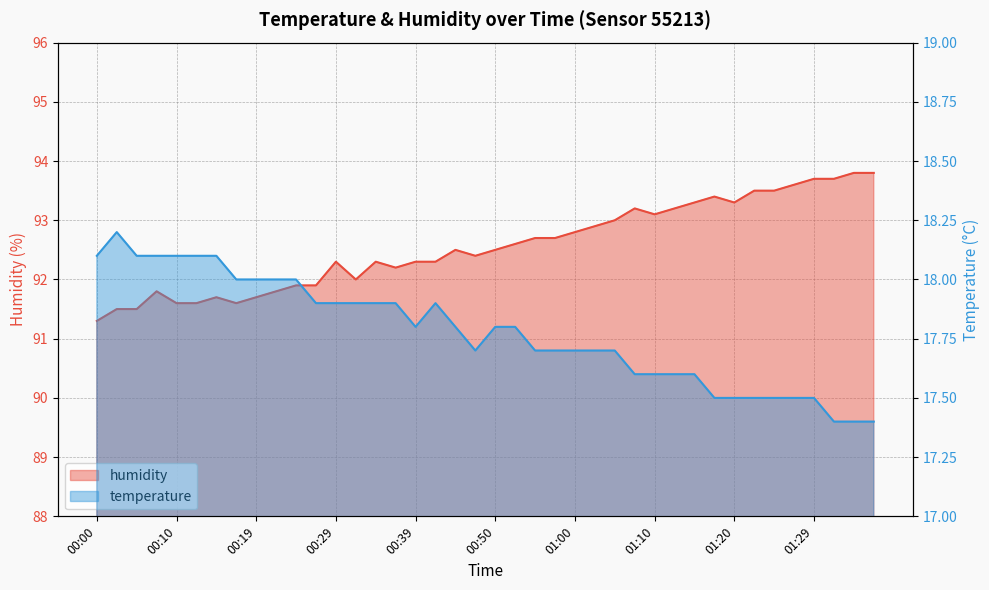

At which label does temperature reach its peak?

00:02